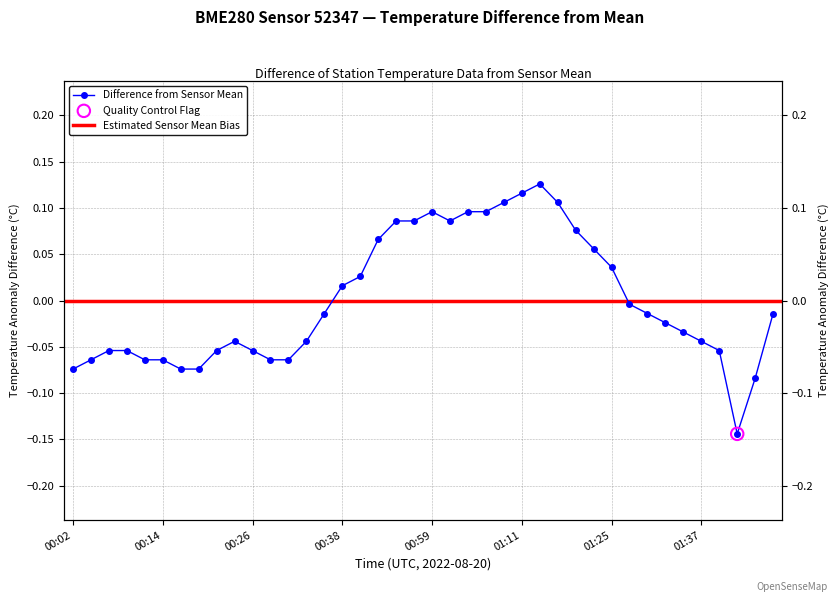

What is the change in value from 00:31 to 00:36?

+0.1